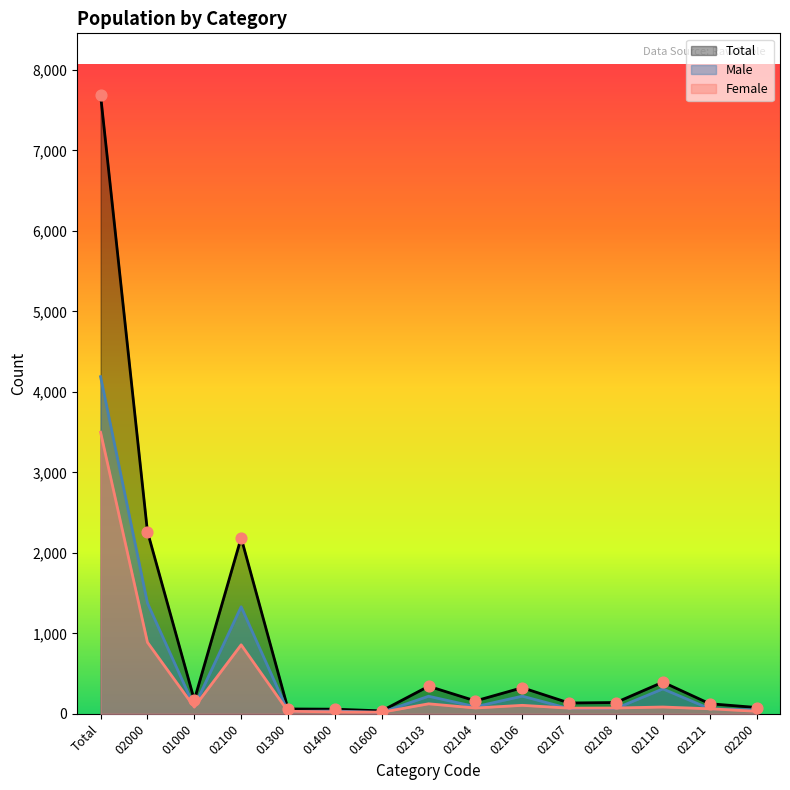

Which series has the widest spread of Y values?

Total